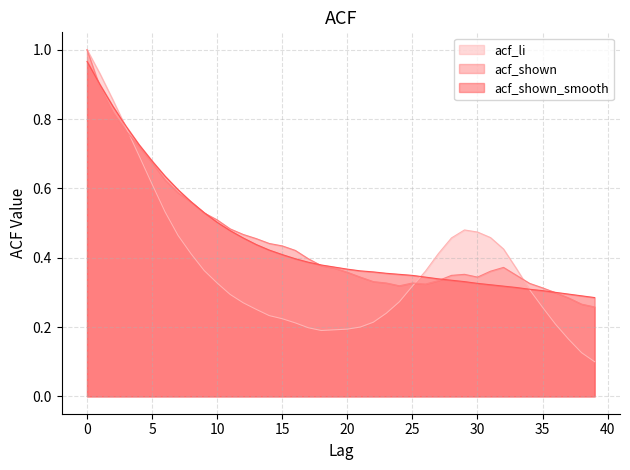

What is the difference between the highest and lowest values at 6?

0.1